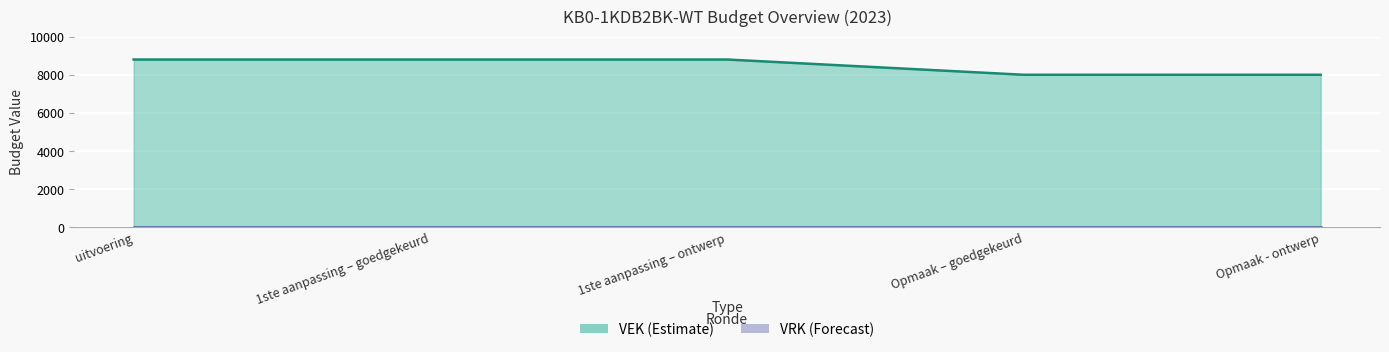

What is the maximum value shown in the chart?

8800